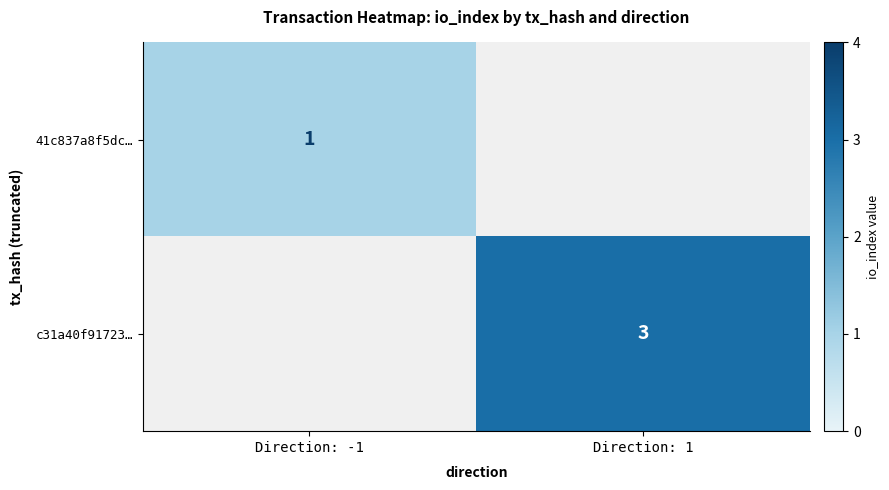

Is it true that 41c837a8f5dc… equals 1 at Direction: -1?

True